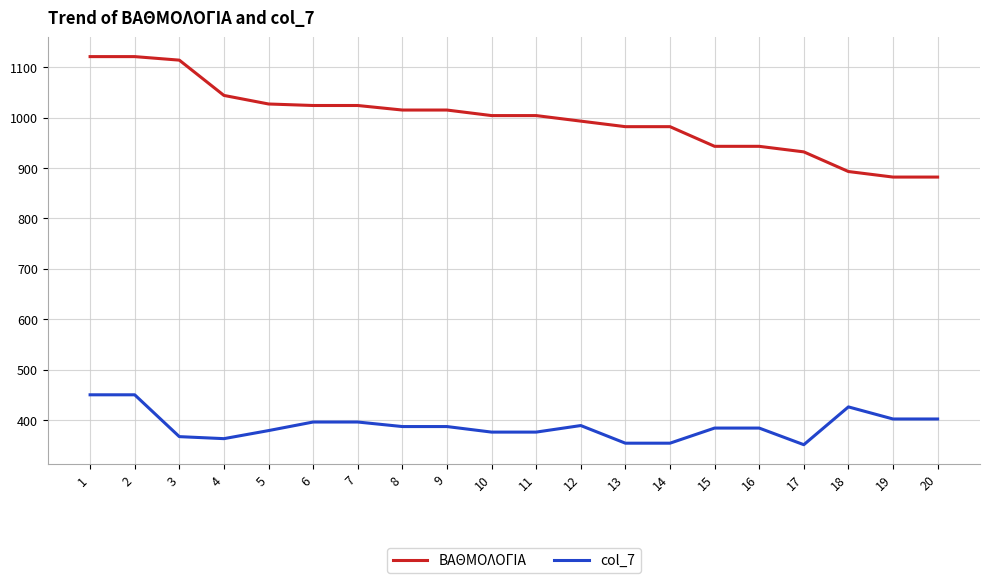

The col_7 series shows 389 at 12. True or false?

True